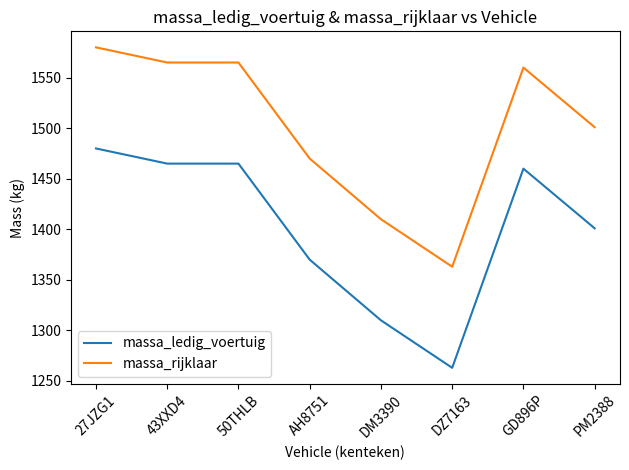

What is the difference between the highest and lowest values at DZ7163?

100